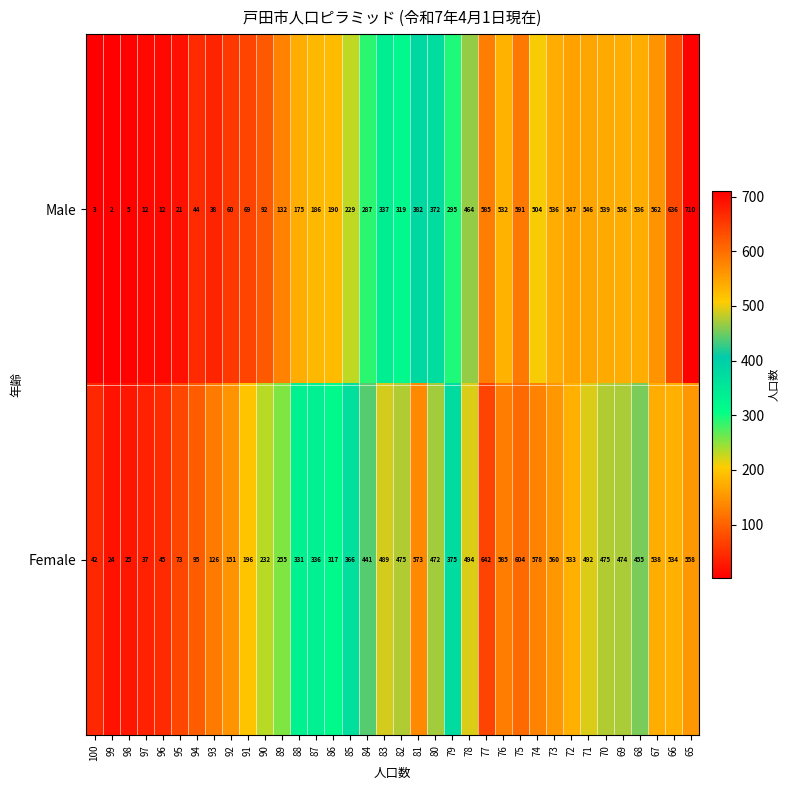

Is it true that Male equals 92 at 90?

True